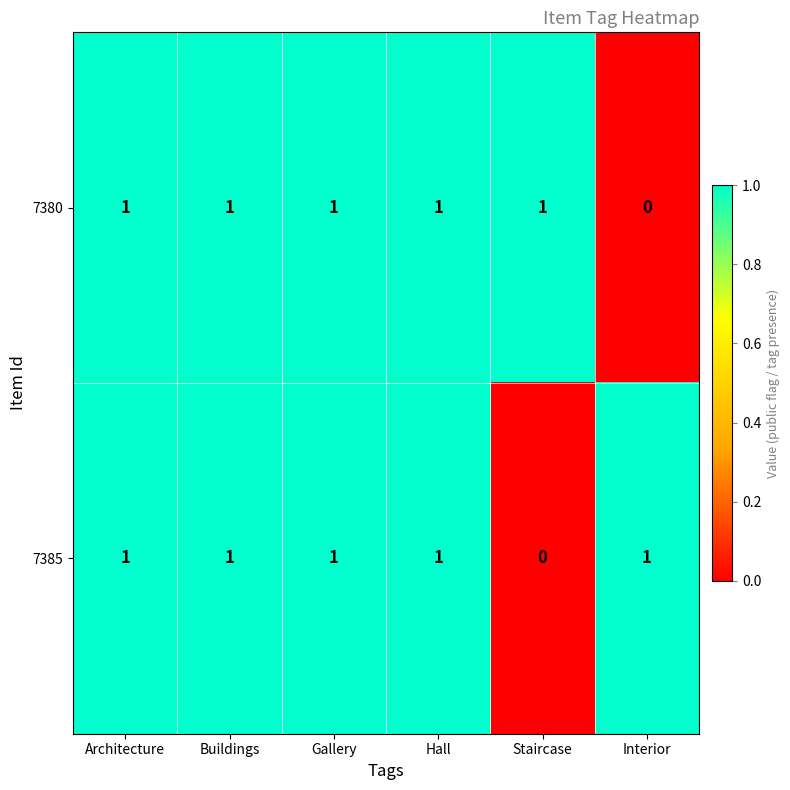

How many 7380 values are between 1 and 2?

5